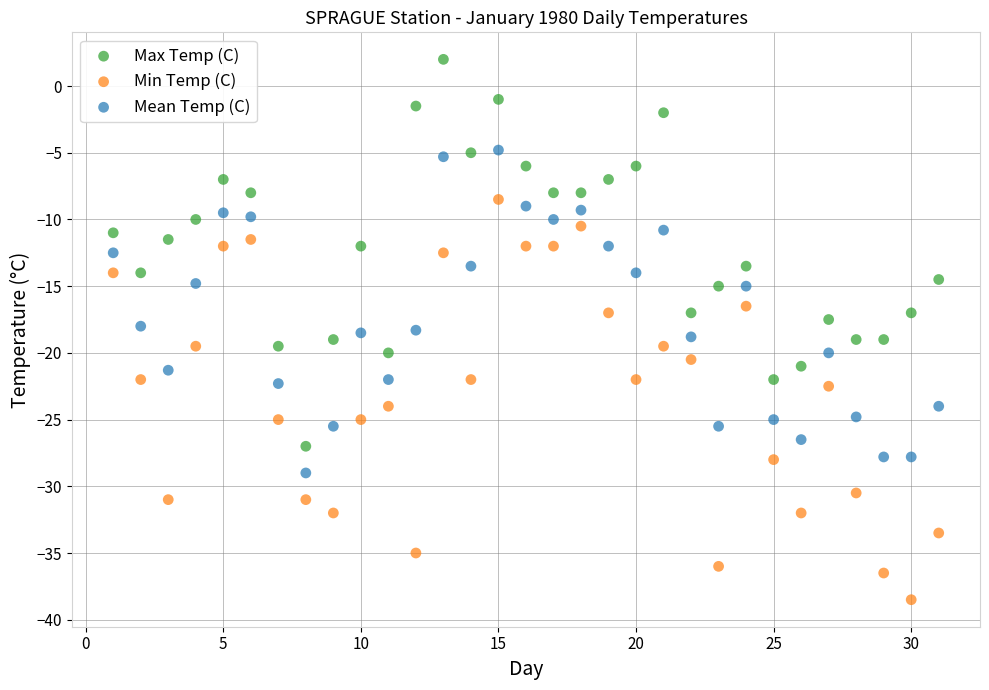

Which series contains the lowest Y value?

Min Temp (C)